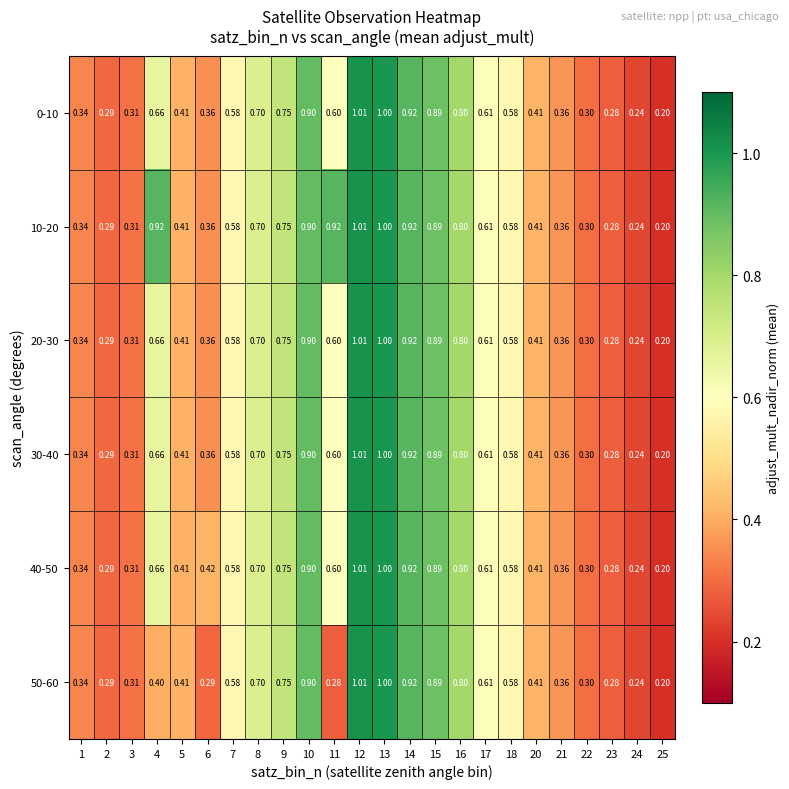

Is the value of 40-50 at 13 greater than the value of 20-30 at 15?

Yes